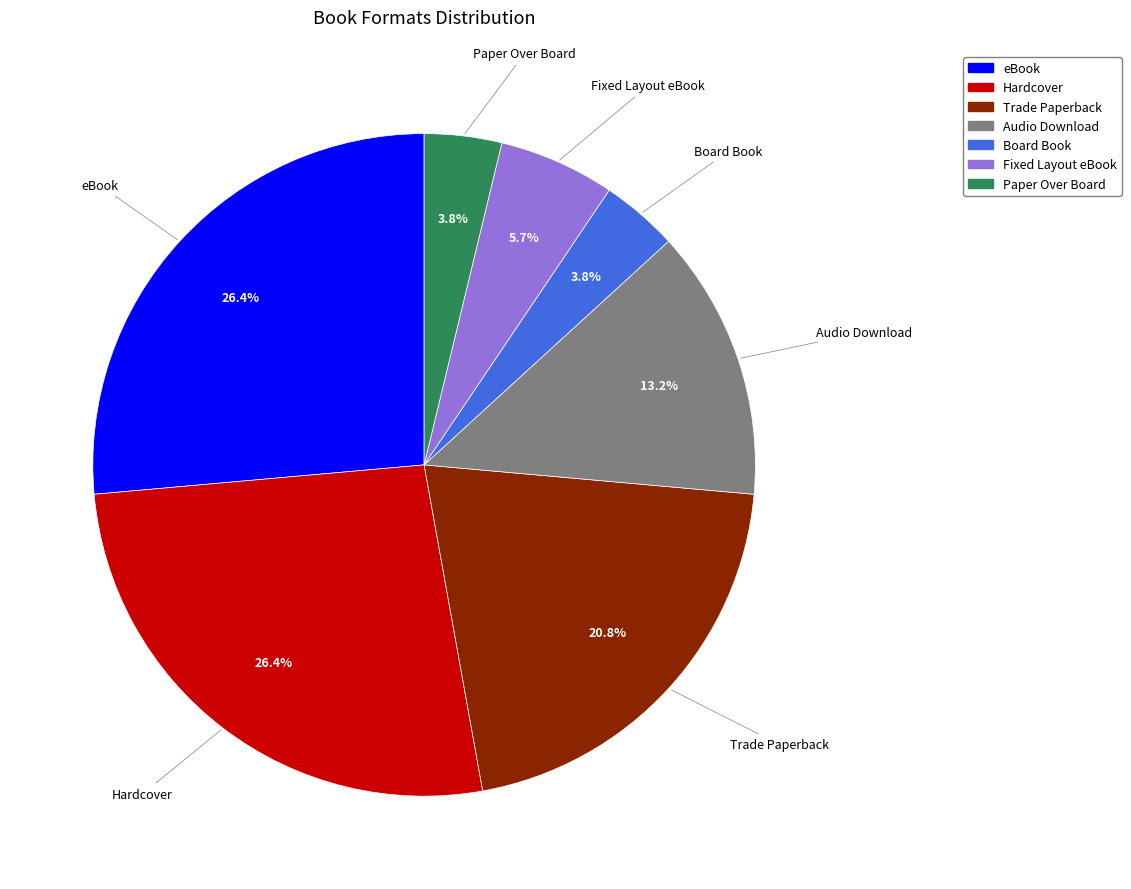

Does any single category account for the majority?

No